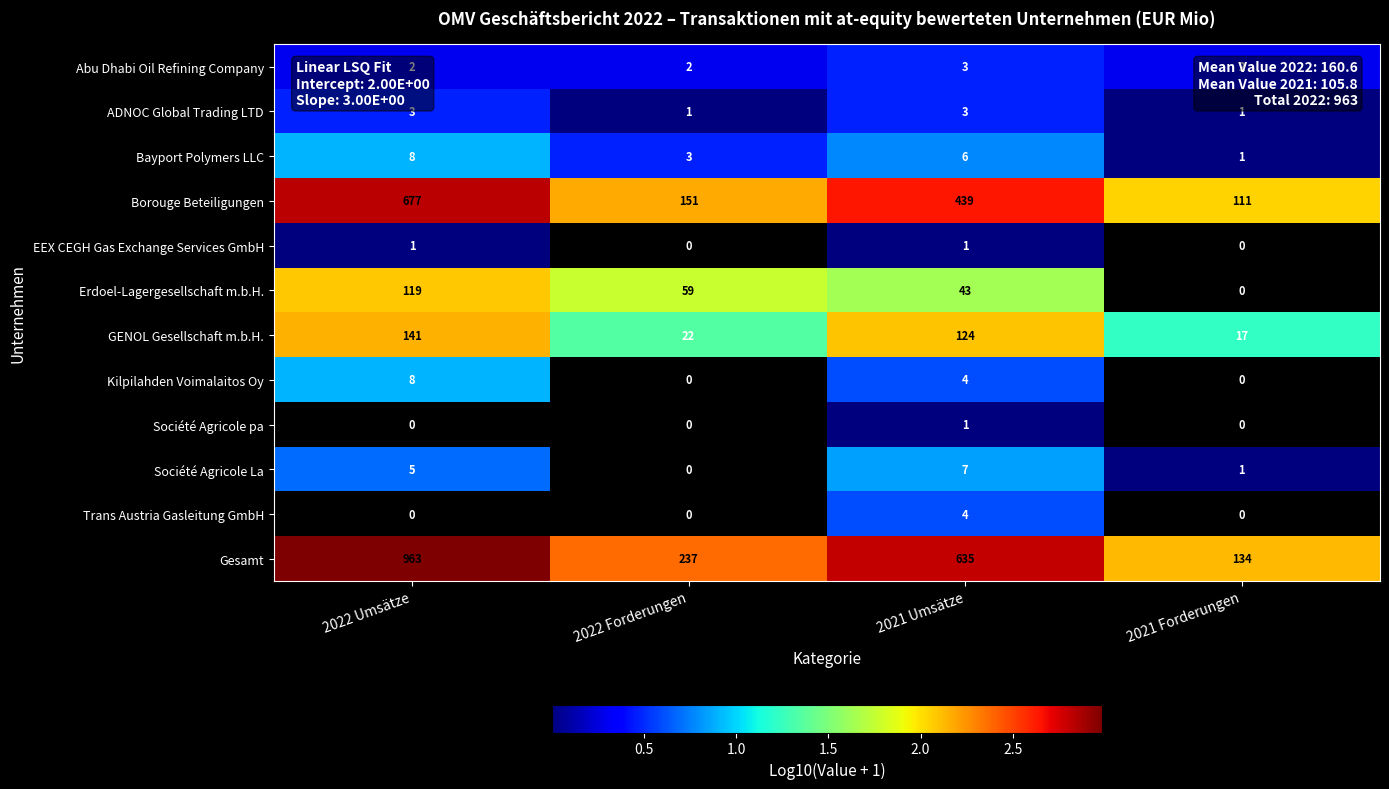

Which category has the highest value across all series?

2022 Umsätze